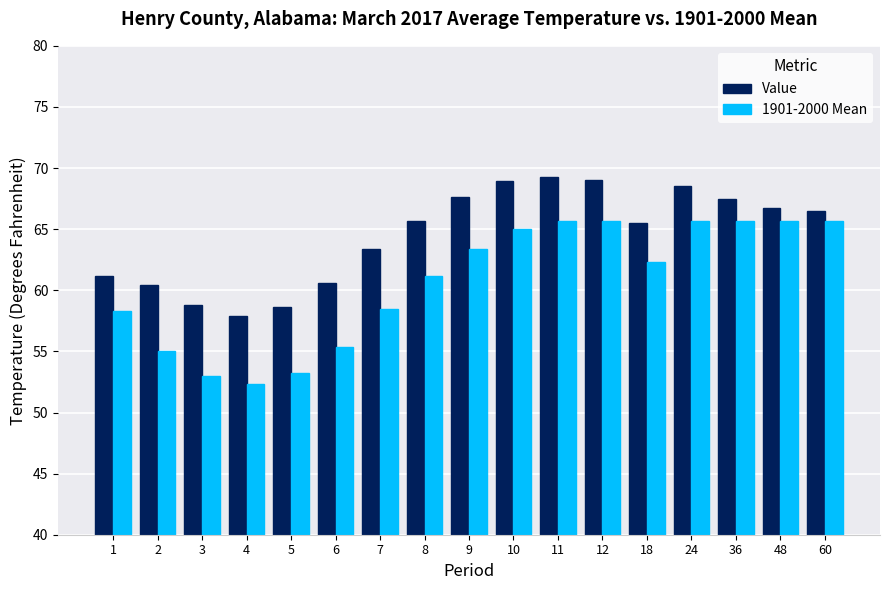

At which label does Value reach its minimum?

4